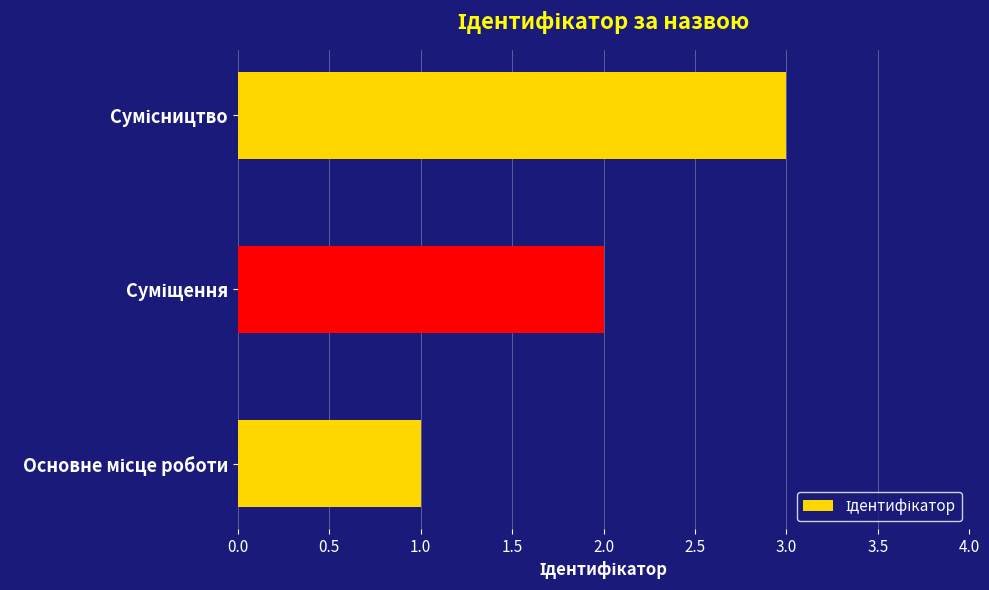

What is the maximum value shown in the chart?

3